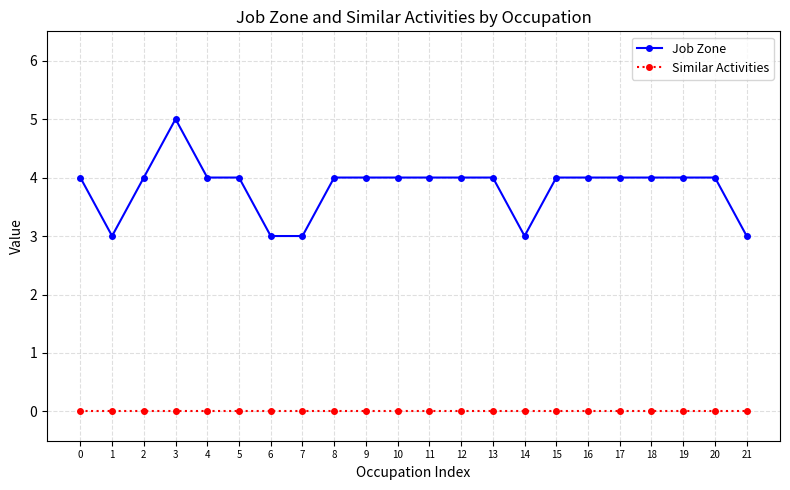

True or false: Job Zone and Similar Activities cross at least once.

False